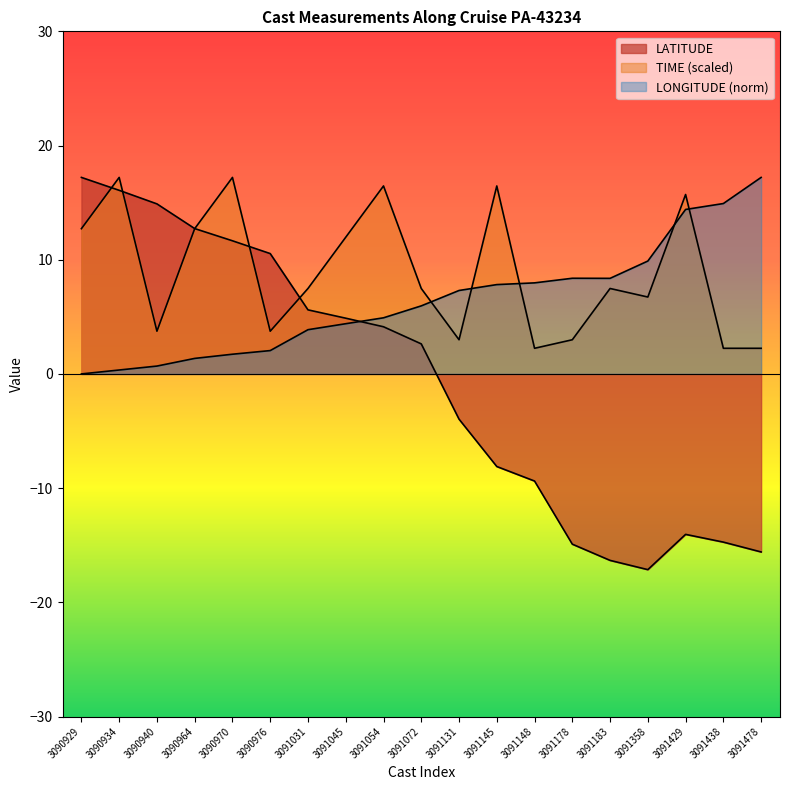

Between 3090940 and 3091429, which is larger?

3090940